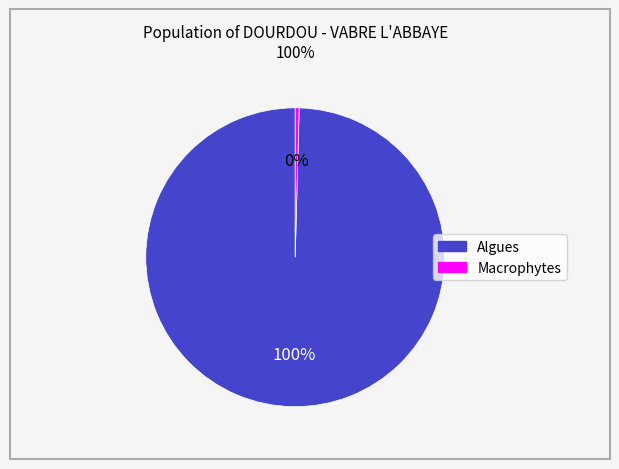

Is there any slice that represents more than half of the pie?

Yes